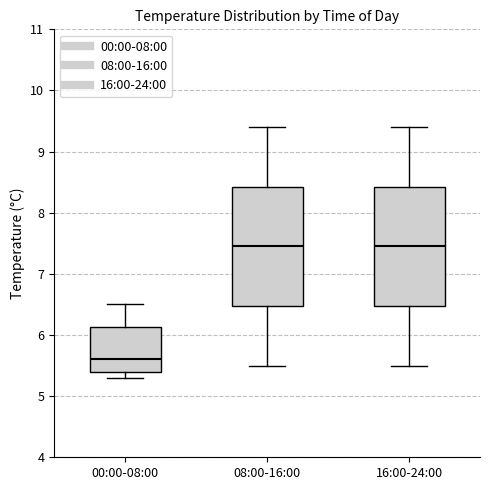

Reading left to right, read every box against the y-axis: the position of its median line, the range the box covers, and the ends of its whiskers. The values are not printed on the chart, so give them approximately, as read against the axis.

00:00-08:00: median 5.6, box 5.4 to 6.1, whiskers 5.3 to 6.5
08:00-16:00: median 7.5, box 6.5 to 8.4, whiskers 5.5 to 9.4
16:00-24:00: median 7.5, box 6.5 to 8.4, whiskers 5.5 to 9.4